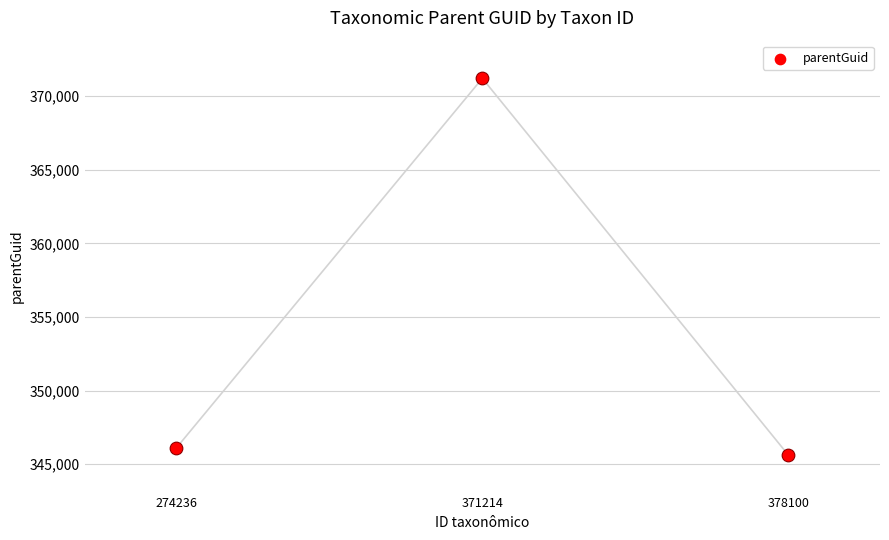

What is the change in value from 274236 to 378100?

-481